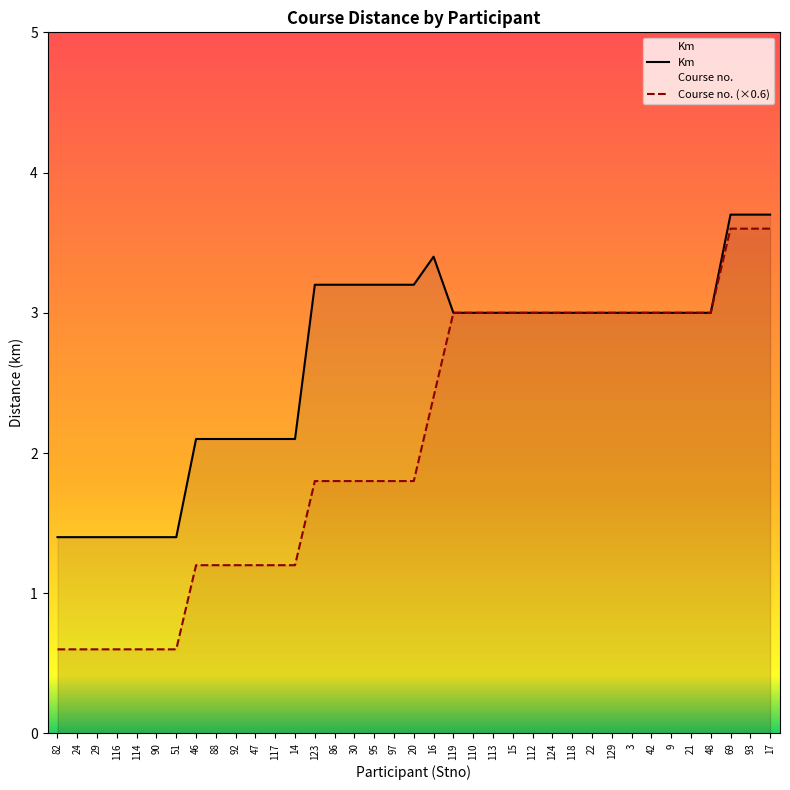

What is the difference between the maximum and minimum values in the Course no. series?

3.0